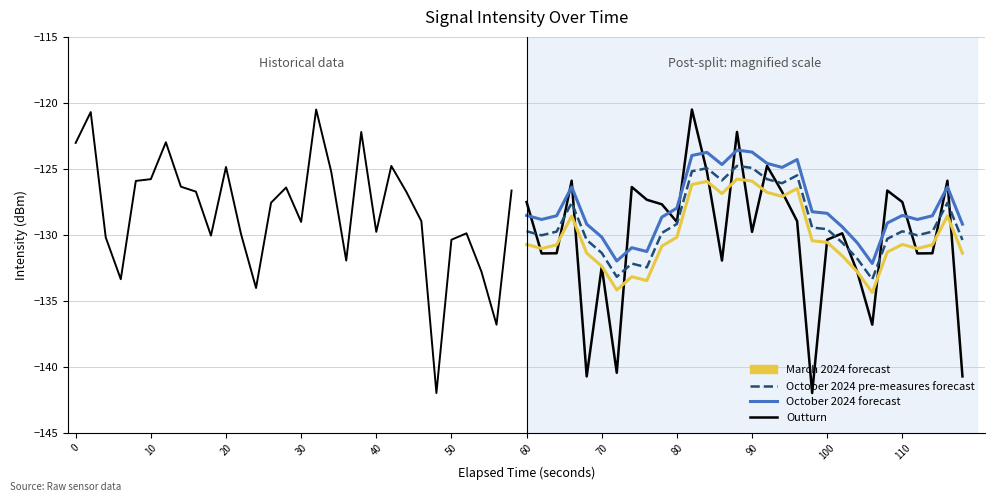

Does the chart display data point markers on the line(s)?

No